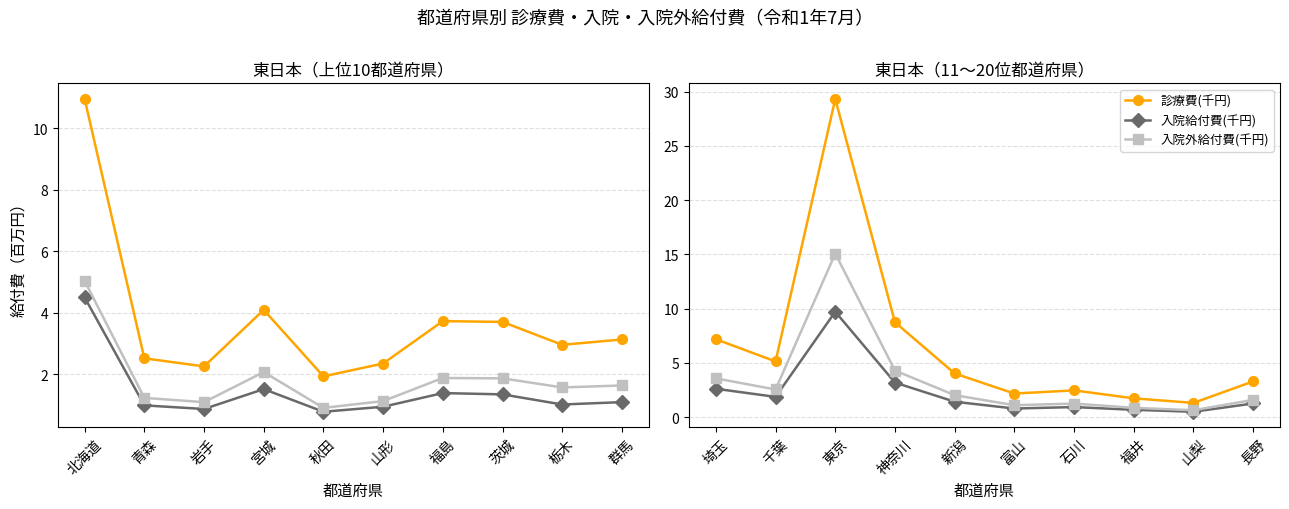

Rank the series by their average value, from highest to lowest.

診療費(千円), 入院外給付費(千円), 入院給付費(千円)